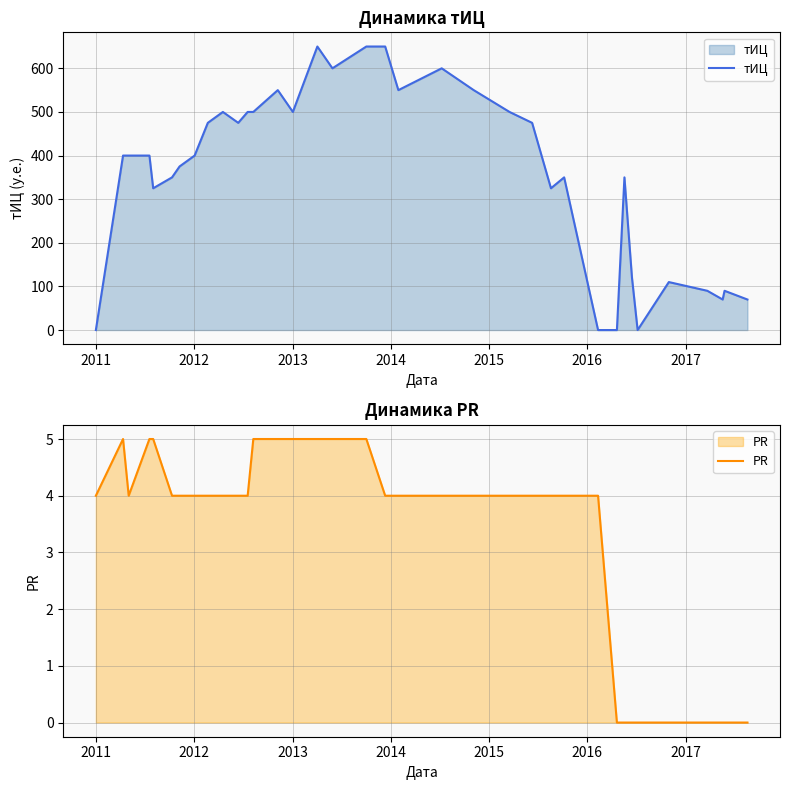

What is the average value of the тИЦ series?

360